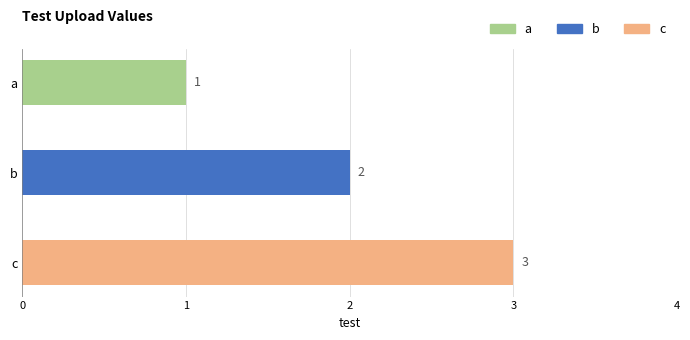

What is the value of the 1st bar from the top?

1